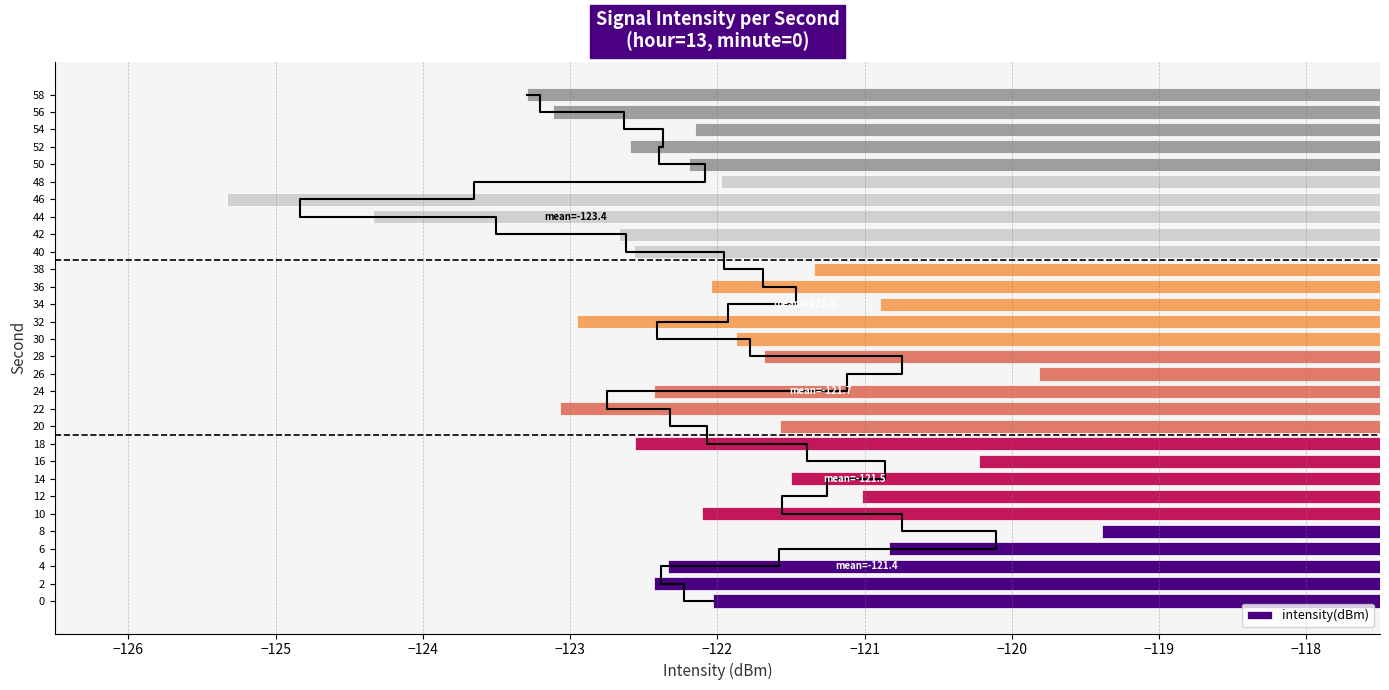

What is the sum of all intensity(dBm) values?

-3662.3